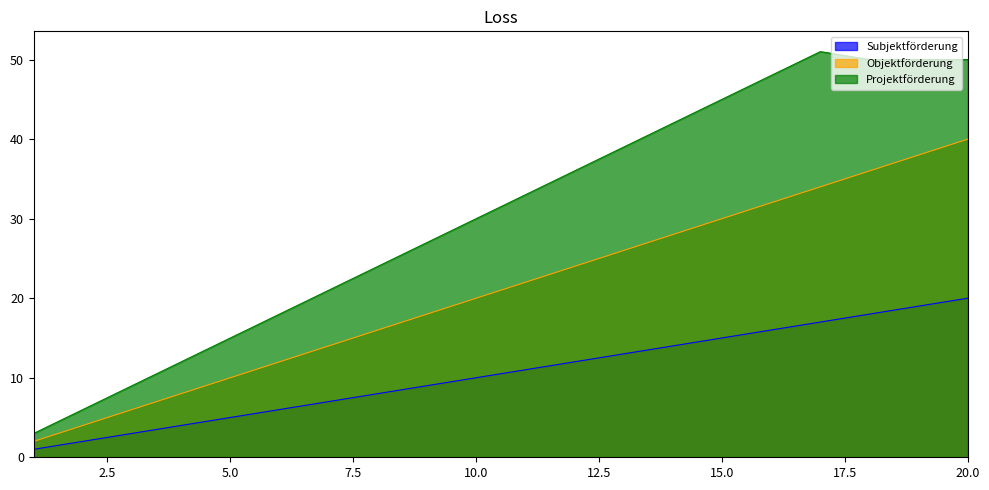

What is the difference between the highest and lowest values at 14?

28